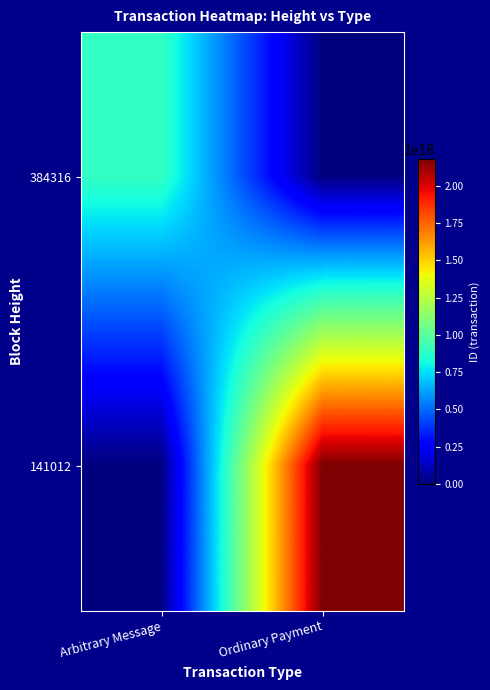

What is the difference between the highest and lowest values at Ordinary Payment?

2180479127930410240